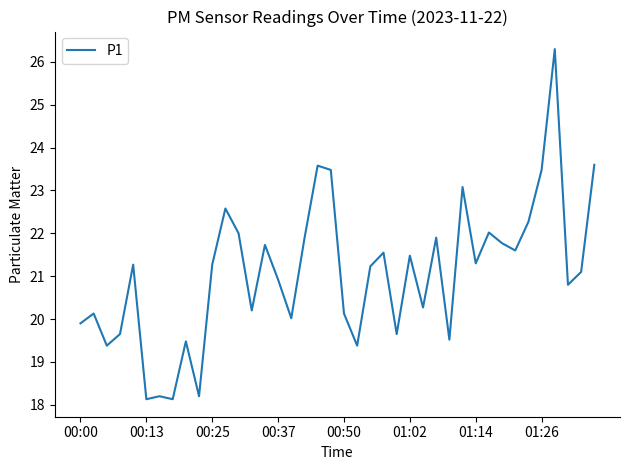

What is the difference between the second highest and minimum values?

5.5